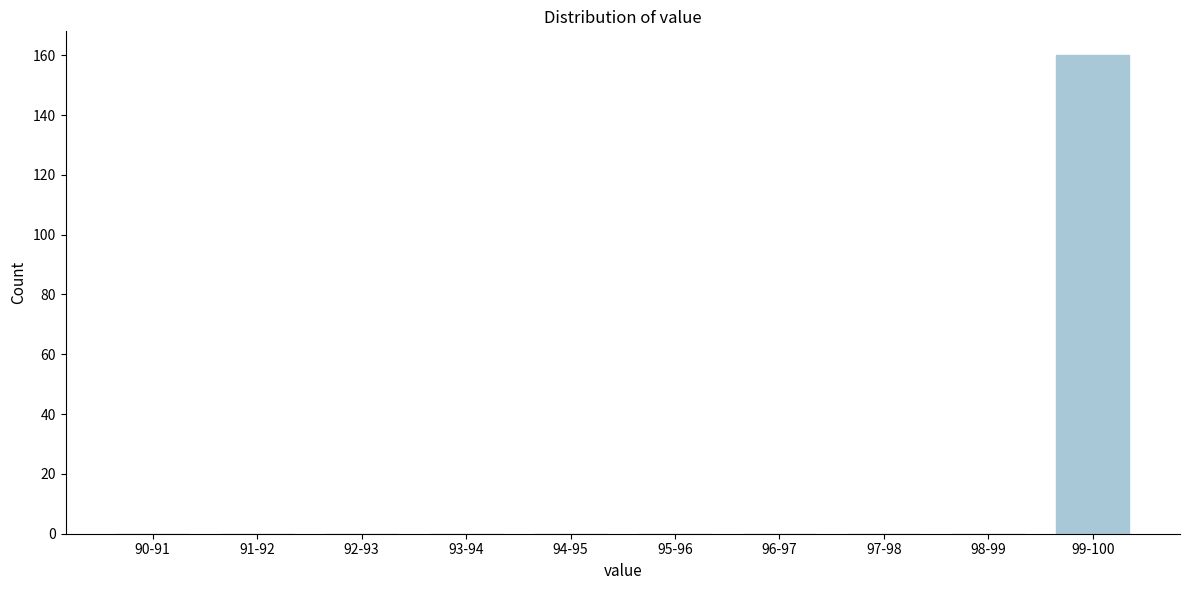

Reading right to left, extract all data points from this chart.

99-100=160	98-99=0	97-98=0	96-97=0	95-96=0	94-95=0	93-94=0	92-93=0	91-92=0	90-91=0